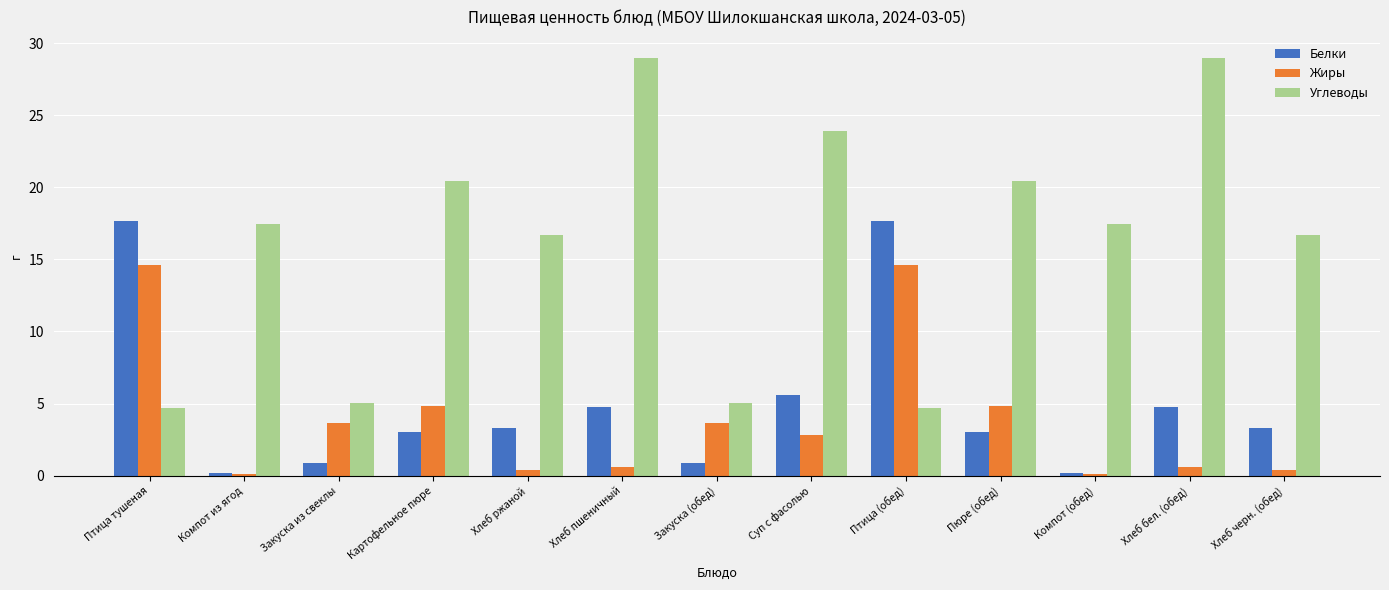

What are all the series names shown in the legend?

Белки, Жиры, Углеводы